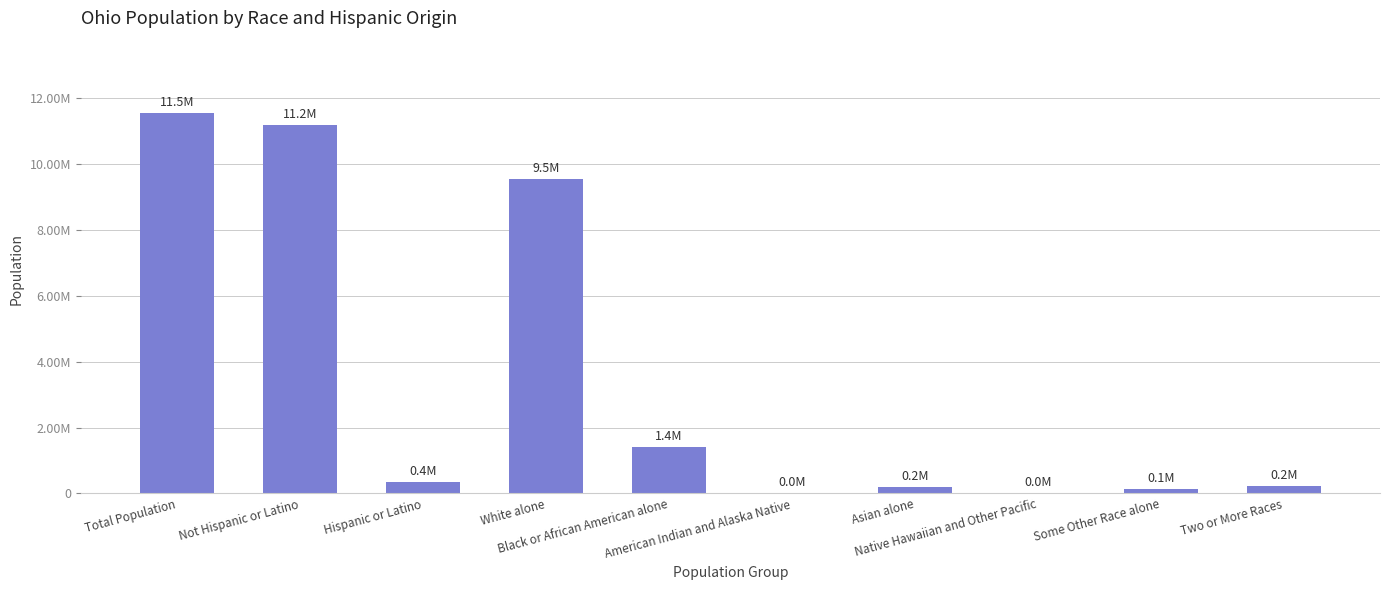

What is the sum of the values at Native Hawaiian and Other Pacific and Not Hispanic or Latino?

11185896